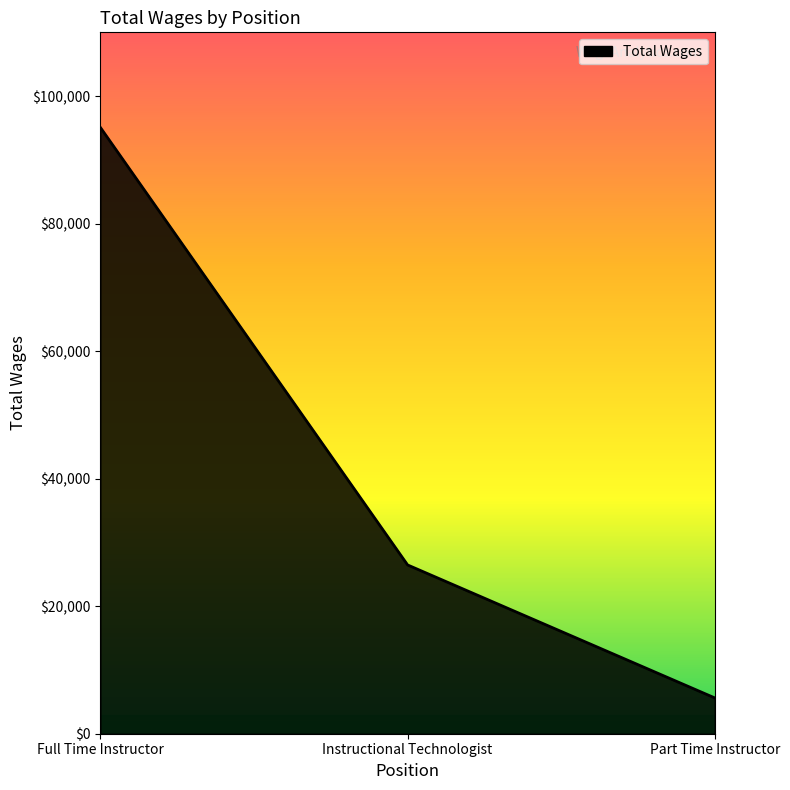

Reading left to right, what are all the values shown in this chart?

95078	26470	5615